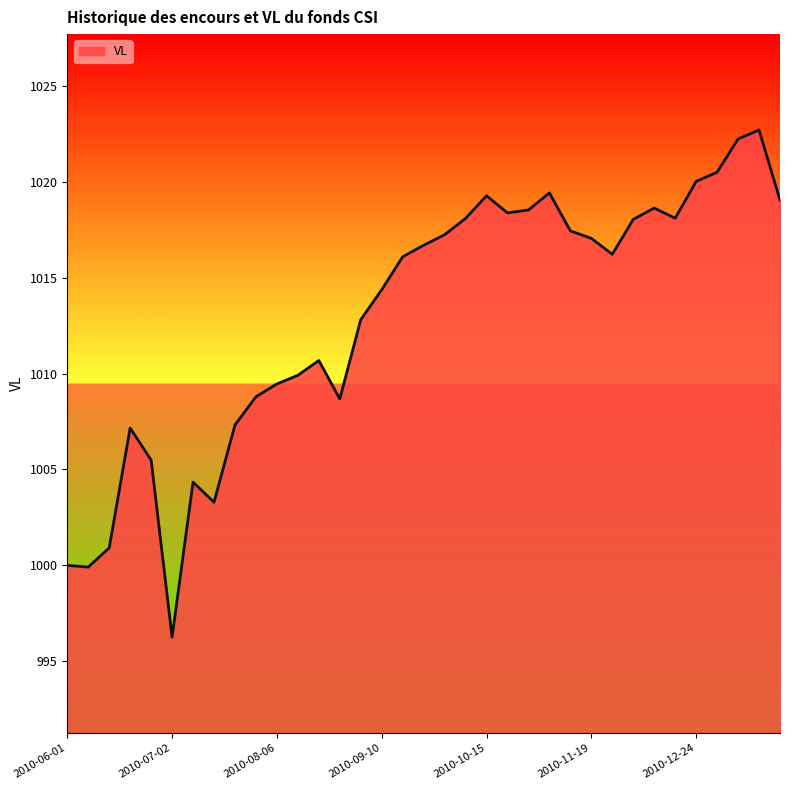

What is the greatest value displayed?

1022.7